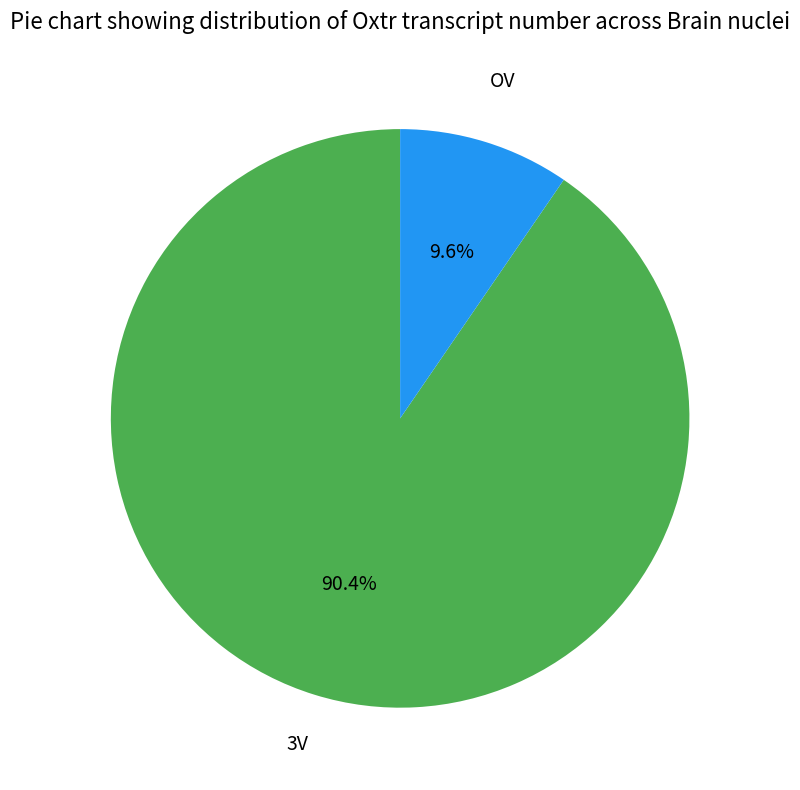

To the nearest percent, what is the combined percentage of OV and 3V?

100%